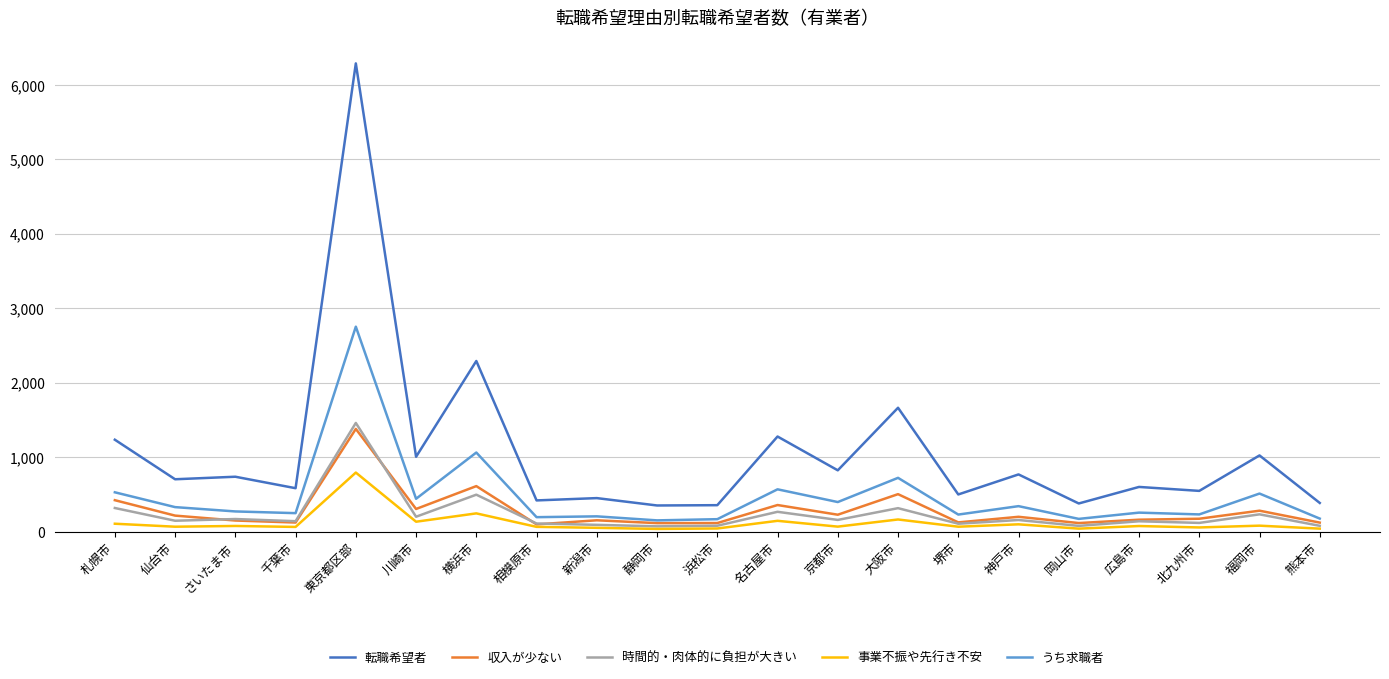

In うち求職者, how many points are higher than both neighbors (excluding endpoints)?

8